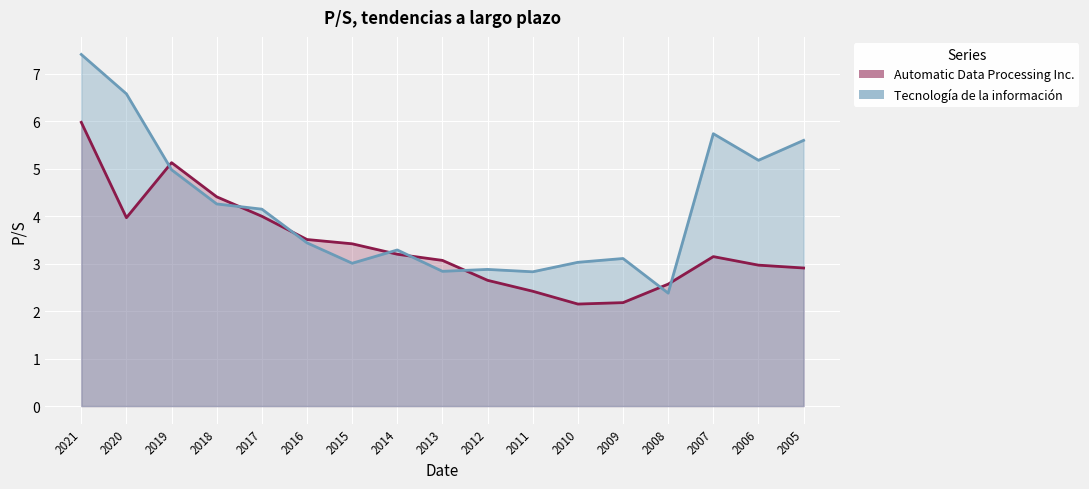

What is the minimum value for Automatic Data Processing Inc.?

2.1